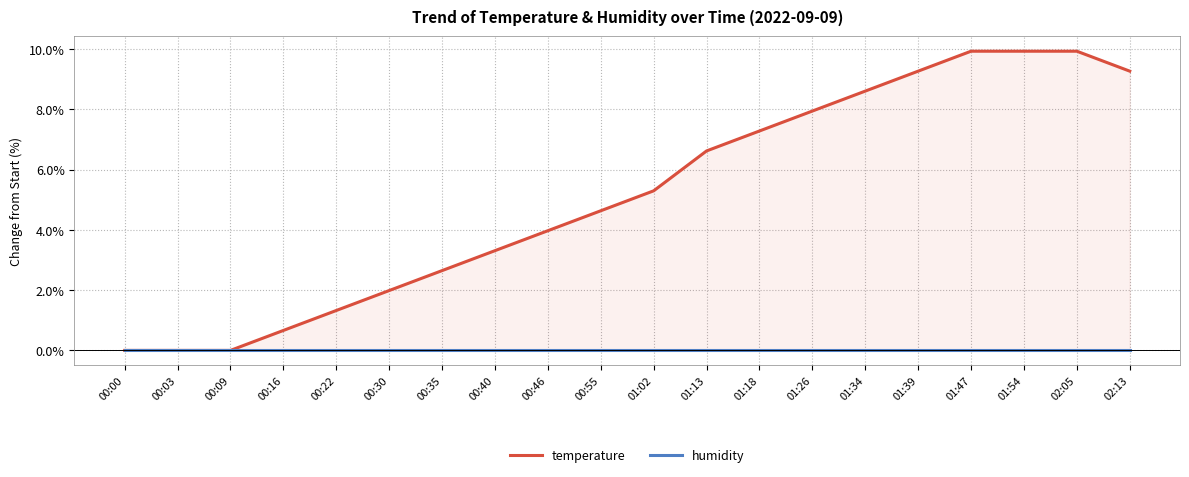

At 00:40, list the series in order from largest to smallest.

temperature, humidity